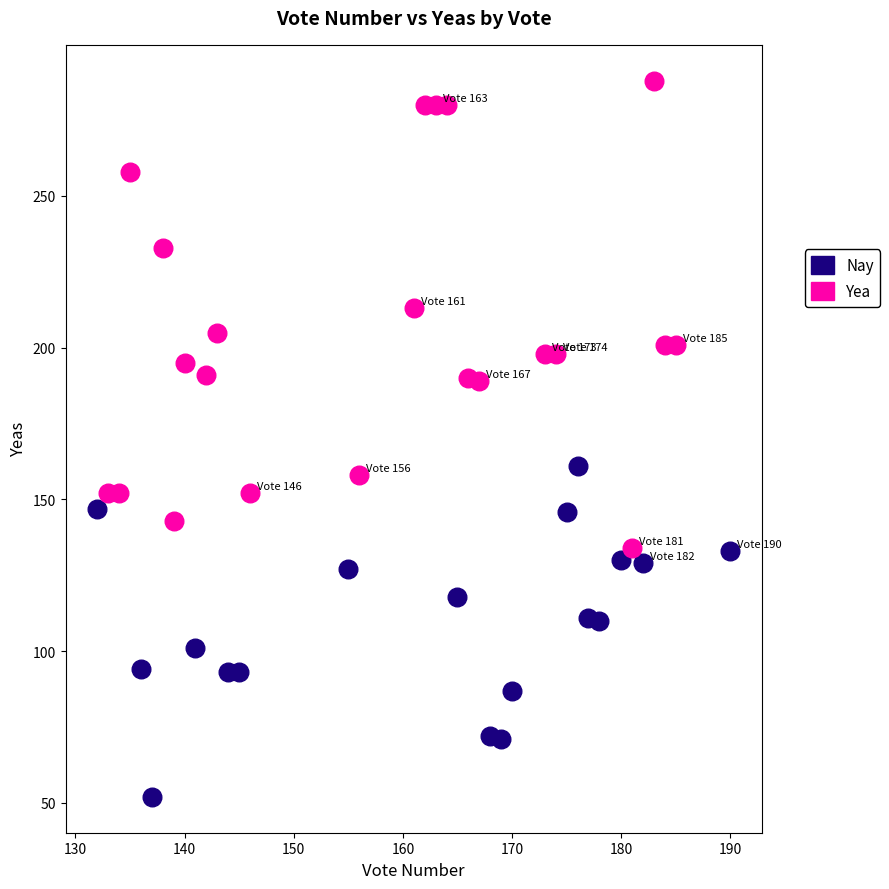

Which series contains the highest Y value?

Yea